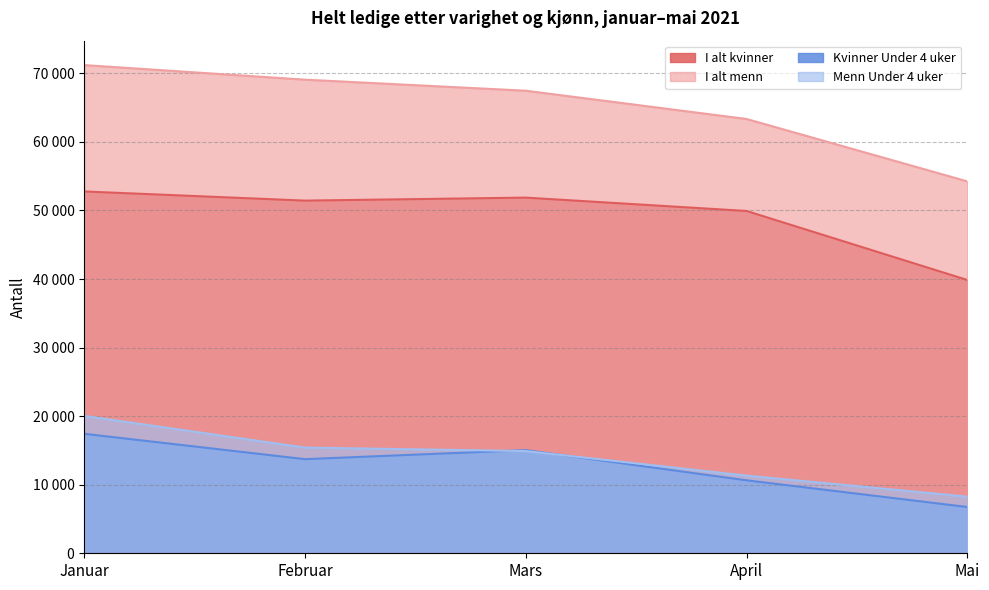

At which label is Kvinner Under 4 uker closest to 12085?

April